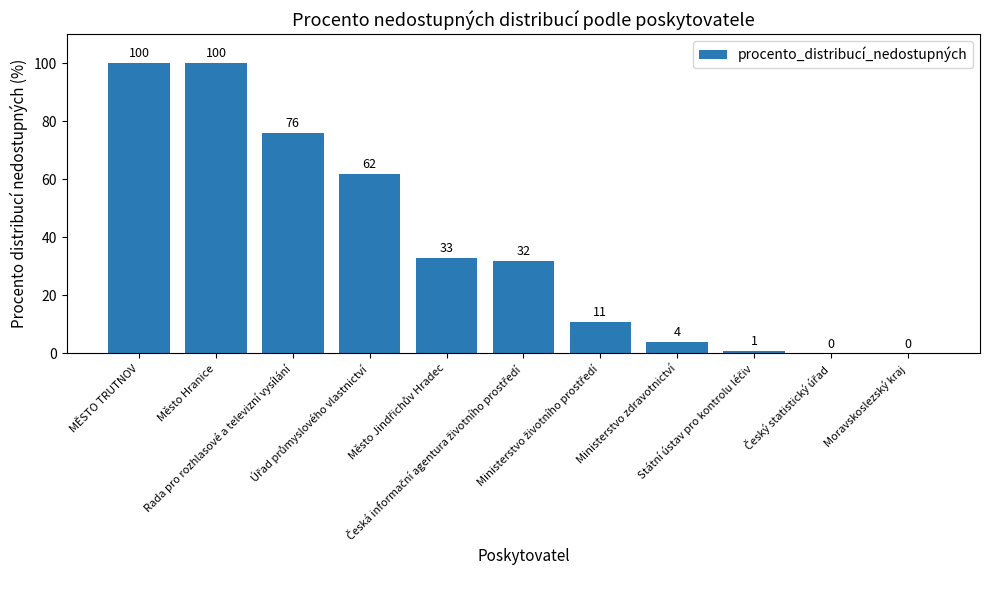

How many distinct data groups are displayed?

1